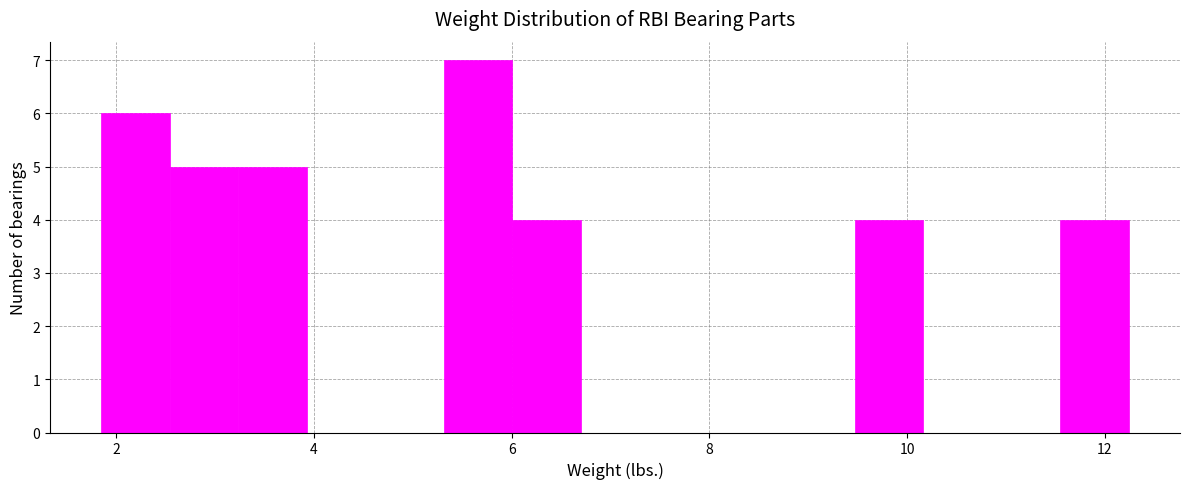

Read against the x-axis, roughly where is the centre of the tallest bar?

5.6